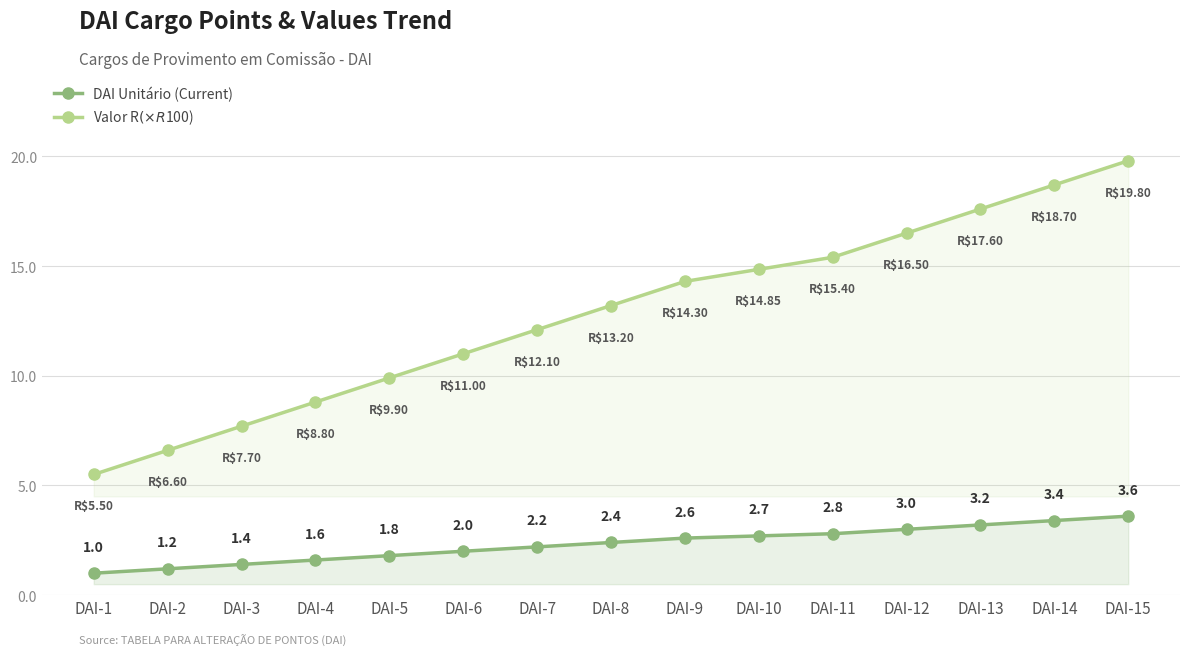

Which has a higher value, DAI-11 or DAI-7?

DAI-11